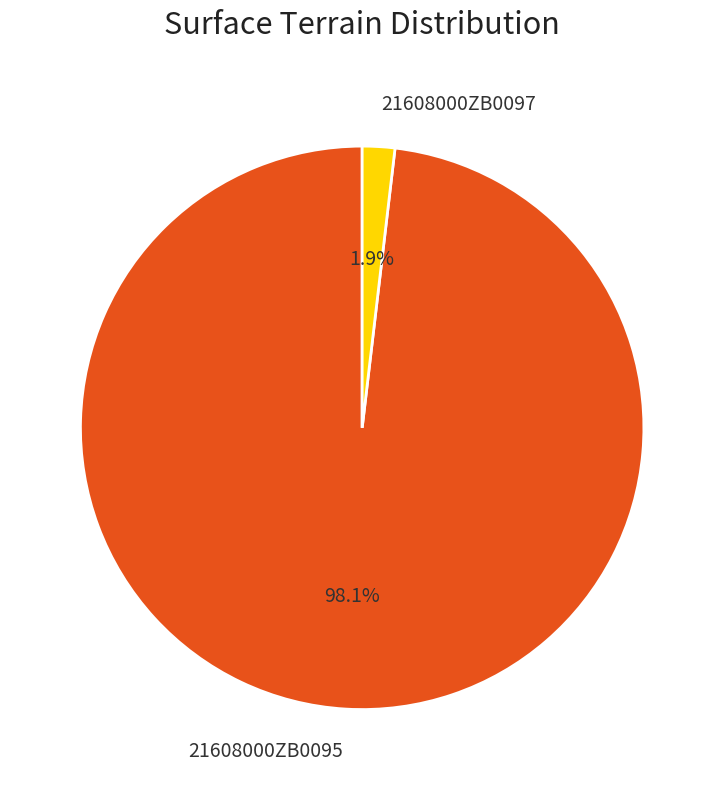

The 21608000ZB0095 slice represents 85% of the pie. True or false?

False